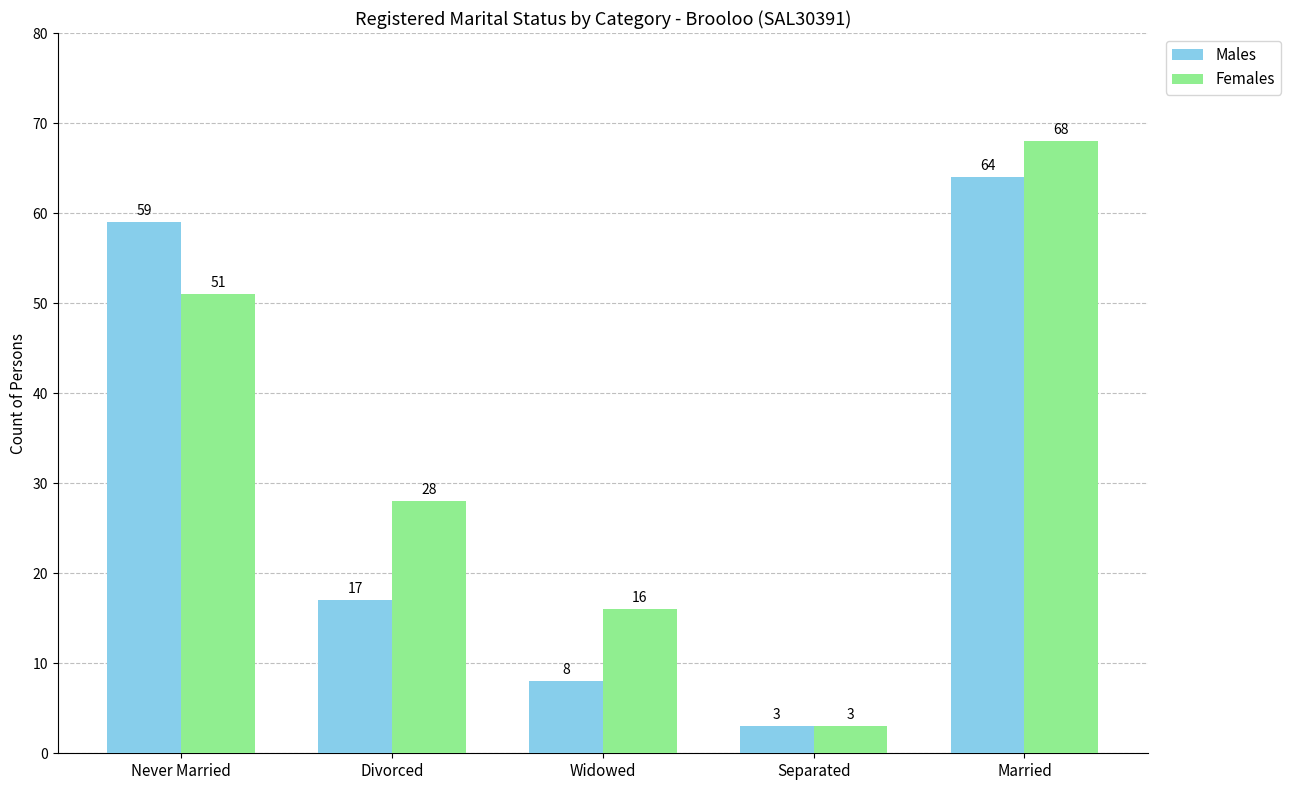

How many data points in Females are less than 28?

2